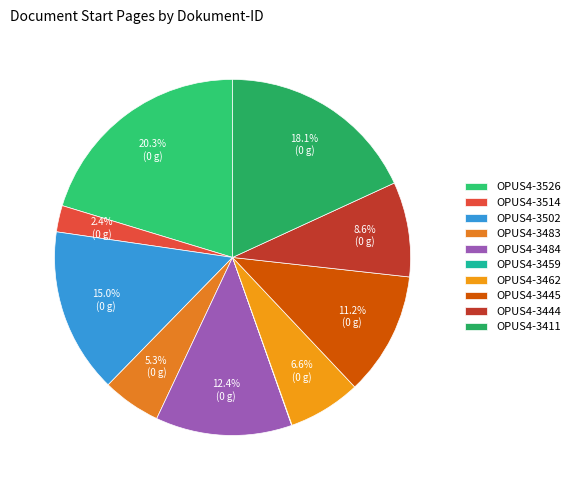

Does OPUS4-3514 represent more than half of the total?

No